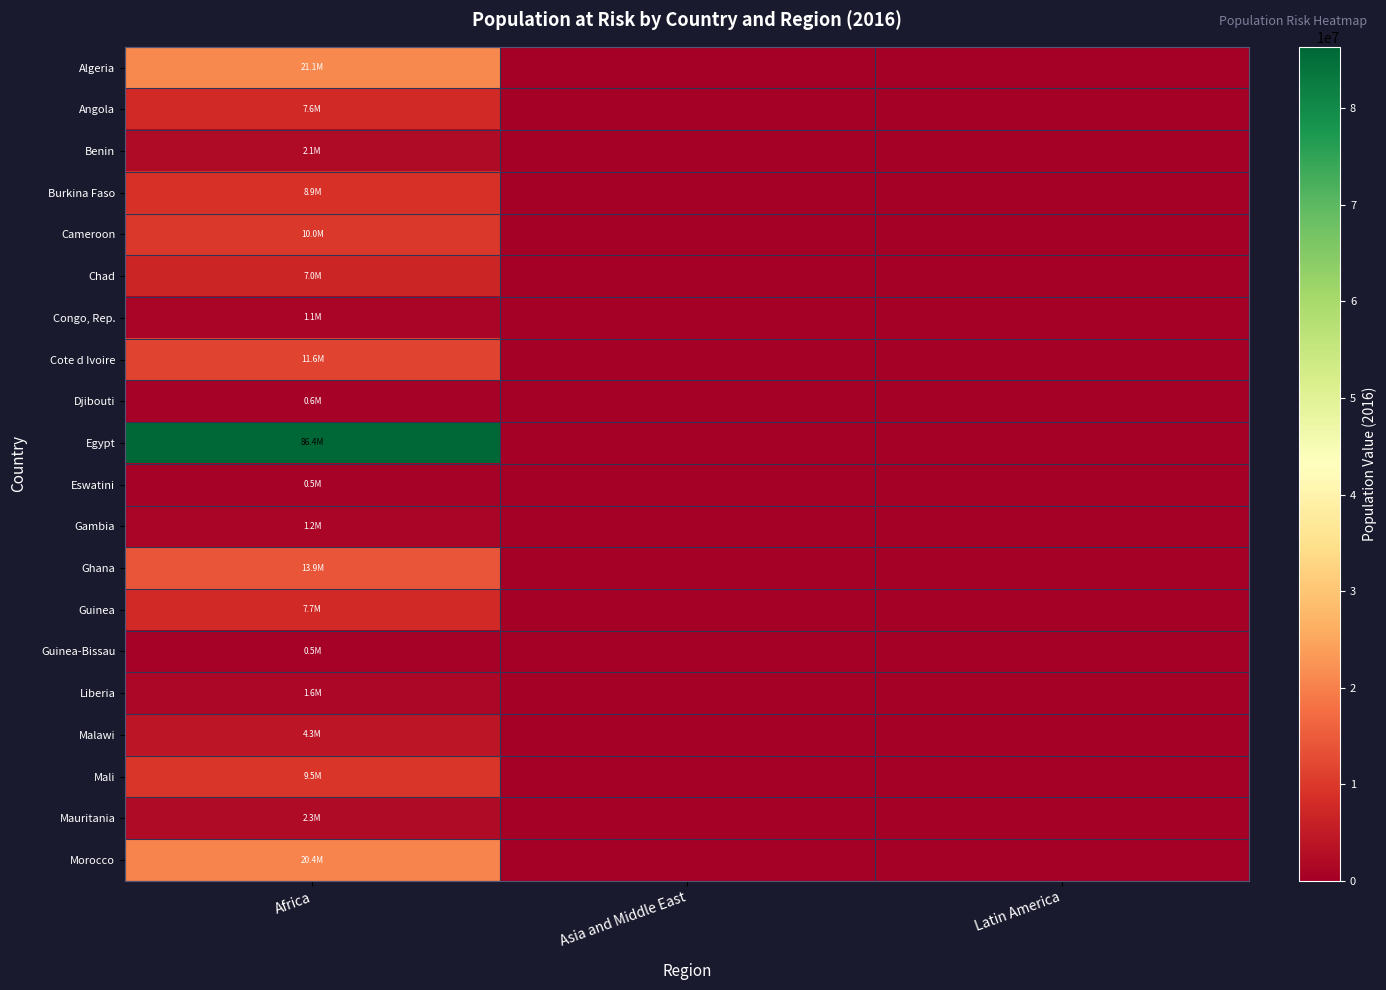

Which category has the highest value across all series?

Africa